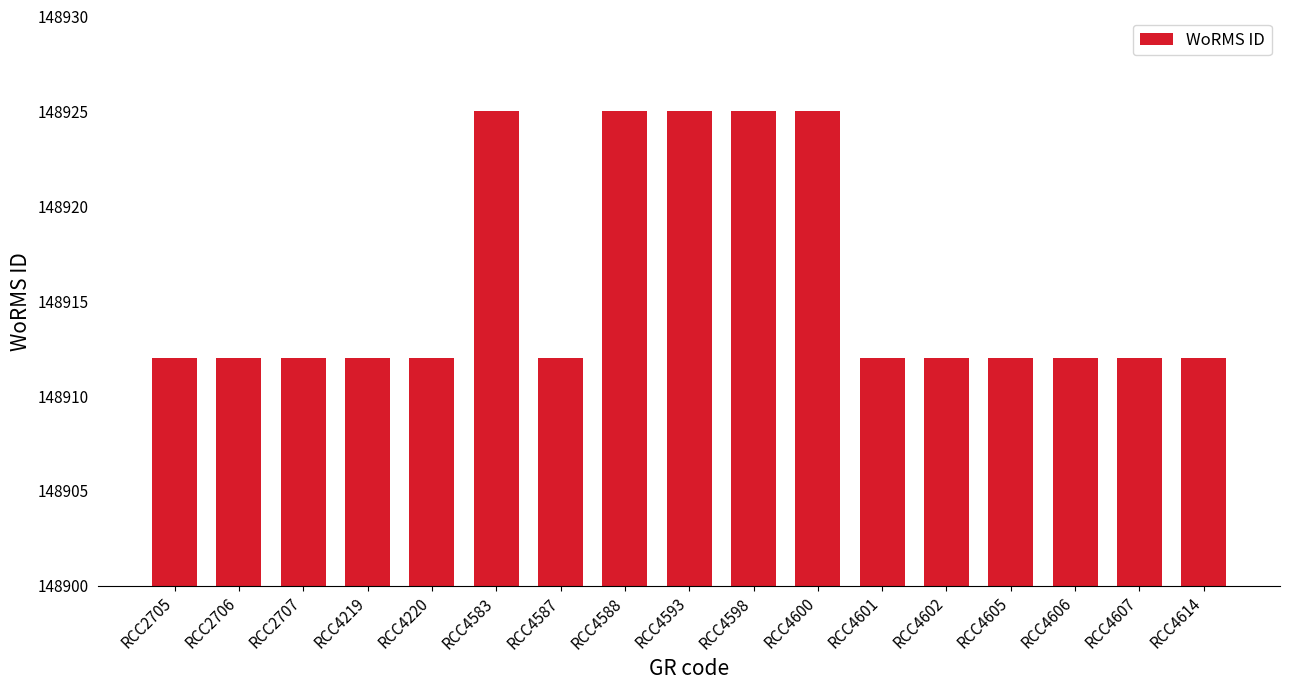

Reading left to right, extract all data points from this chart.

148912	148912	148912	148912	148912	148925	148912	148925	148925	148925	148925	148912	148912	148912	148912	148912	148912